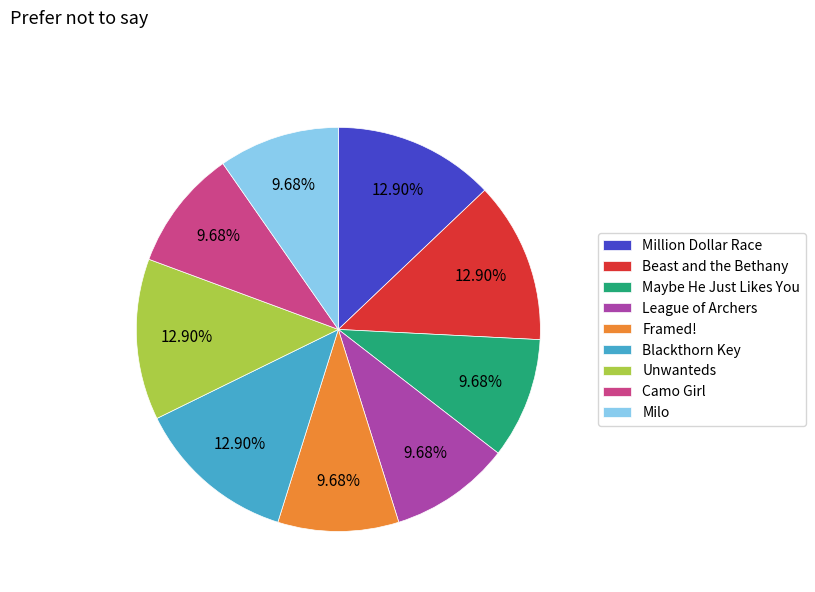

True or false: Unwanteds accounts for 13% of the total.

True